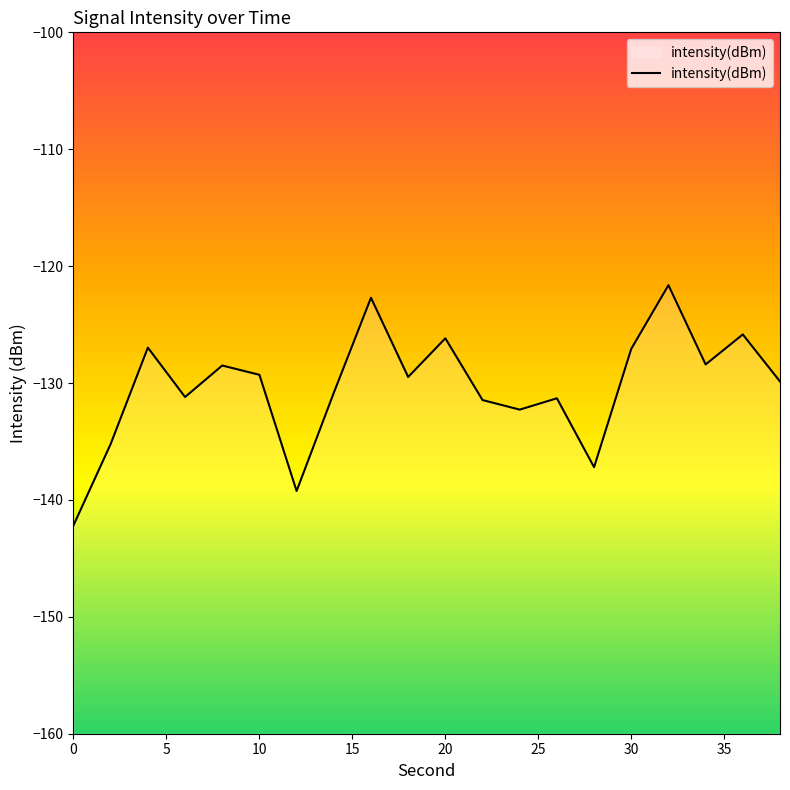

True or false: the data shows -126.2 at 20.

True